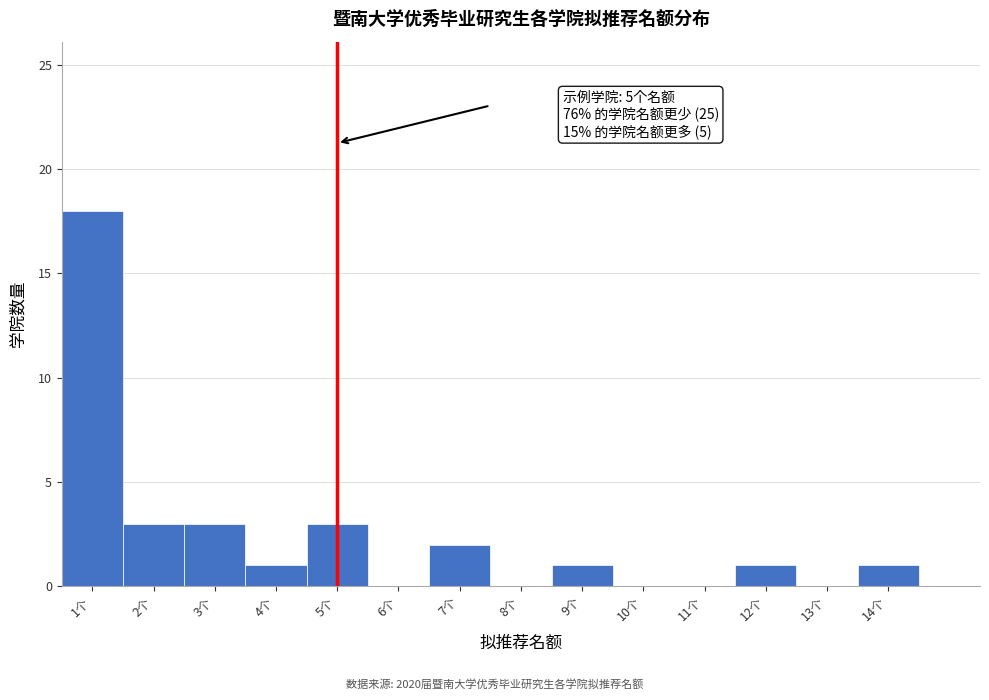

Over which range of the x-axis is the bar tallest?

0.5 to 1.5